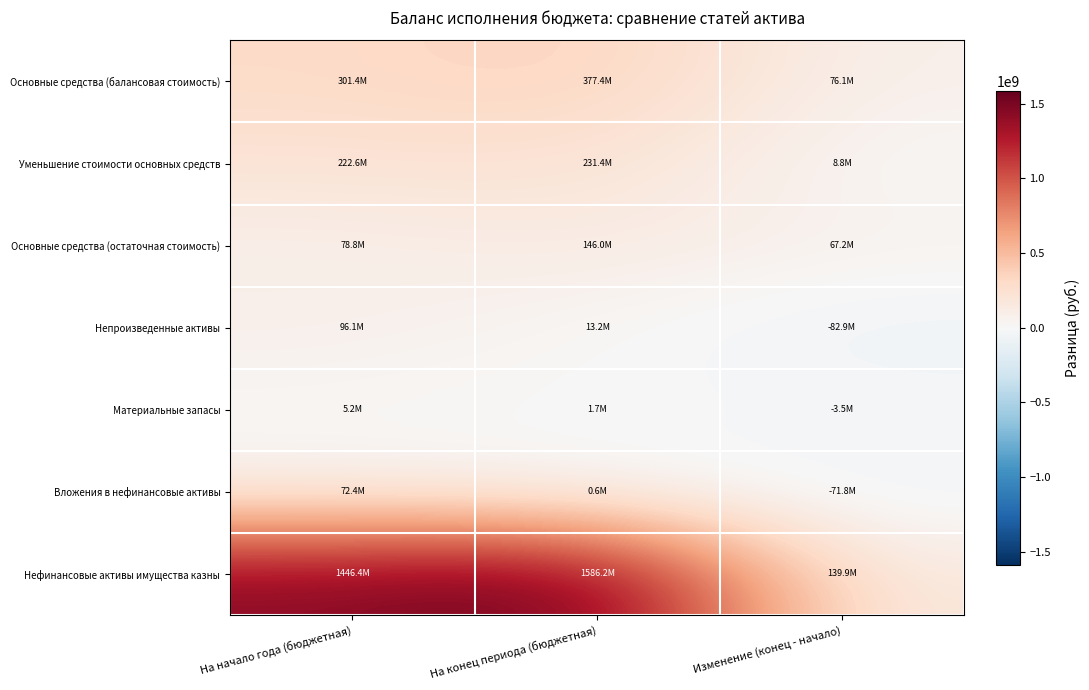

Reading left to right, list all the values displayed in this chart.

Основные средства (балансовая стоимость): На начало года (бюджетная)=301350784.9	На конец периода (бюджетная)=377419202.8	Изменение (конец - начало)=76068417.9
Уменьшение стоимости основных средств: На начало года (бюджетная)=222576487.8	На конец периода (бюджетная)=231418810.0	Изменение (конец - начало)=8842322.1
Основные средства (остаточная стоимость): На начало года (бюджетная)=78774297.0	На конец периода (бюджетная)=146000392.8	Изменение (конец - начало)=67226095.7
Непроизведенные активы: На начало года (бюджетная)=96089453.9	На конец периода (бюджетная)=13169141.8	Изменение (конец - начало)=-82920312.1
Материальные запасы: На начало года (бюджетная)=5159642.7	На конец периода (бюджетная)=1680339.6	Изменение (конец - начало)=-3479303.1
Вложения в нефинансовые активы: На начало года (бюджетная)=72430737.8	На конец периода (бюджетная)=599000.0	Изменение (конец - начало)=-71831737.8
Нефинансовые активы имущества казны: На начало года (бюджетная)=1446353135.5	На конец периода (бюджетная)=1586231233.0	Изменение (конец - начало)=139878097.5